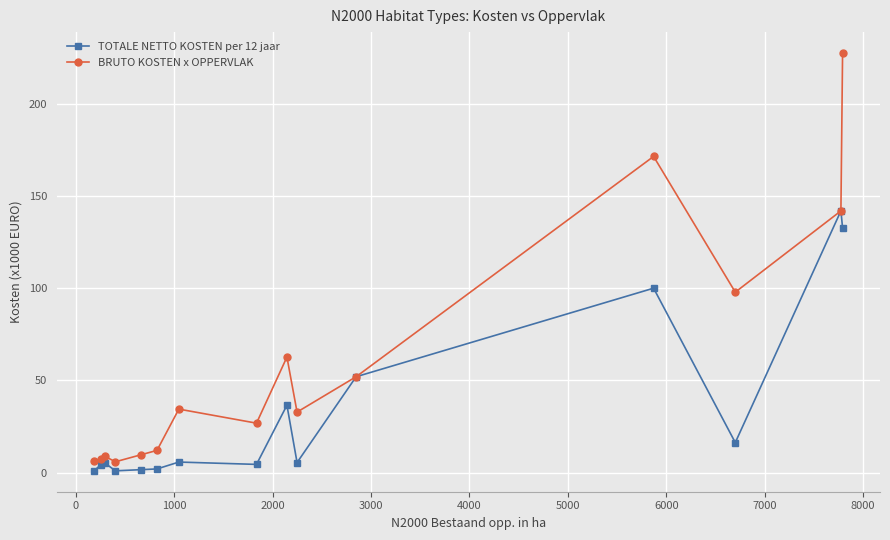

What are all the series names shown in the legend?

TOTALE NETTO KOSTEN per 12 jaar, BRUTO KOSTEN x OPPERVLAK